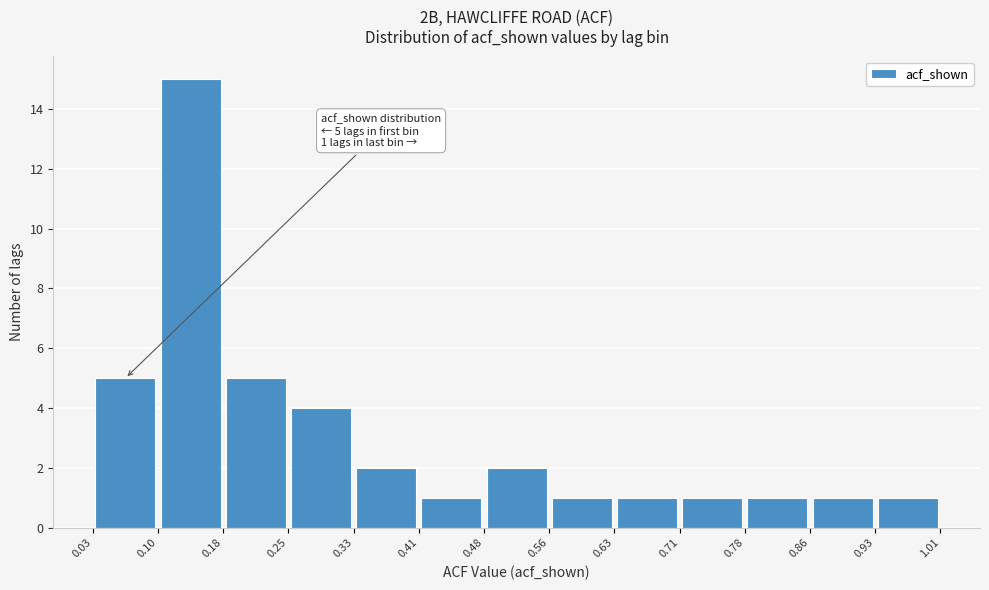

Over which range of the x-axis is the bar tallest?

0.10 to 0.18